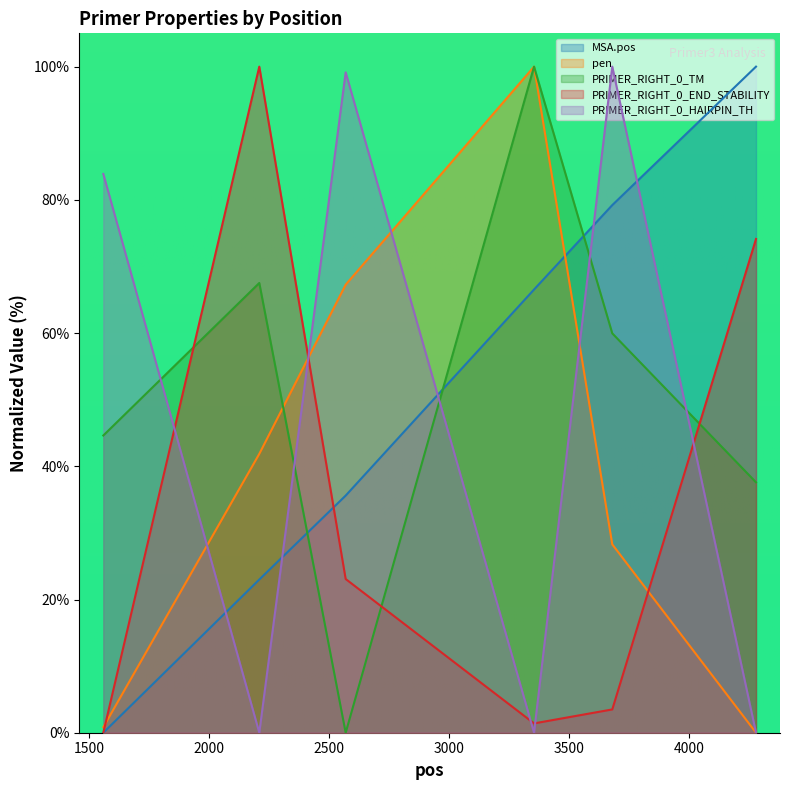

Which category has the lowest value in the PRIMER_RIGHT_0_HAIRPIN_TH series?

2208